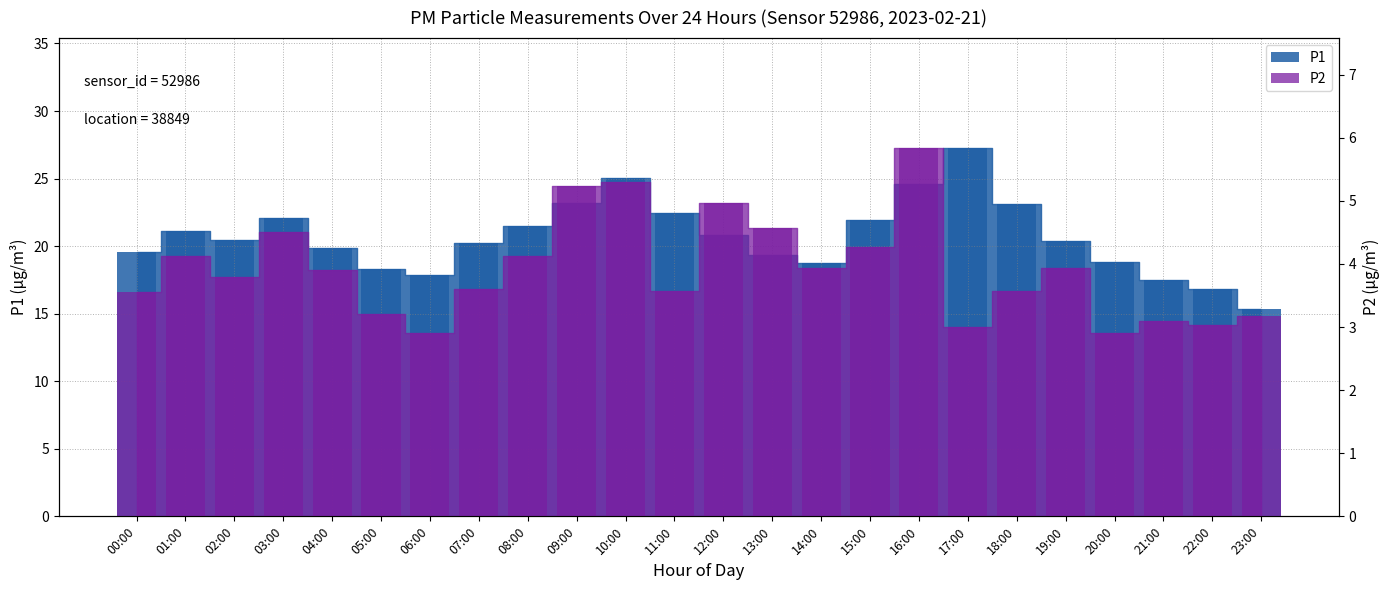

Which label corresponds to the largest value in the chart?

17:00